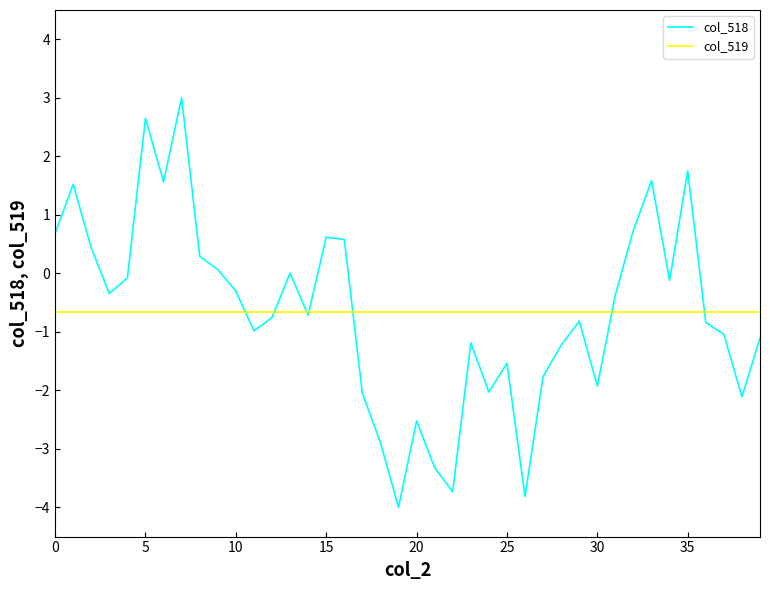

Which series has the largest range (max minus min)?

col_518